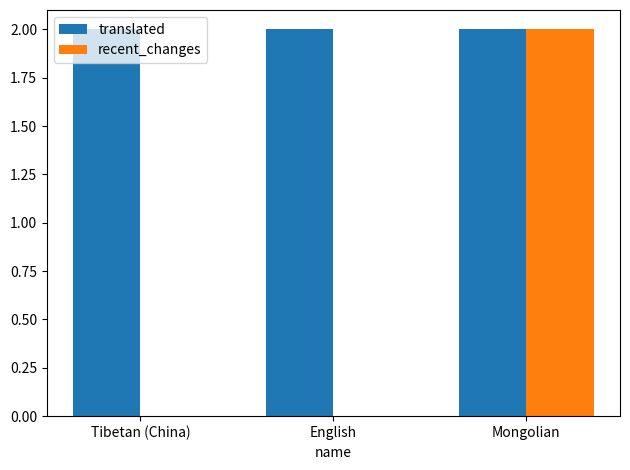

At which label does recent_changes reach its peak?

Mongolian